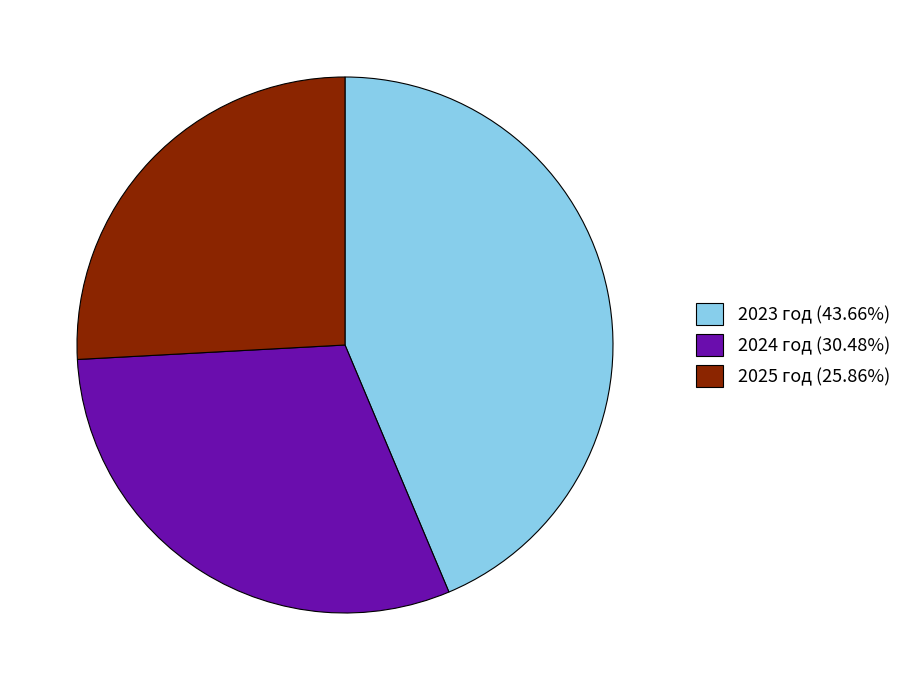

Which category has the smallest portion of the pie?

2025 год